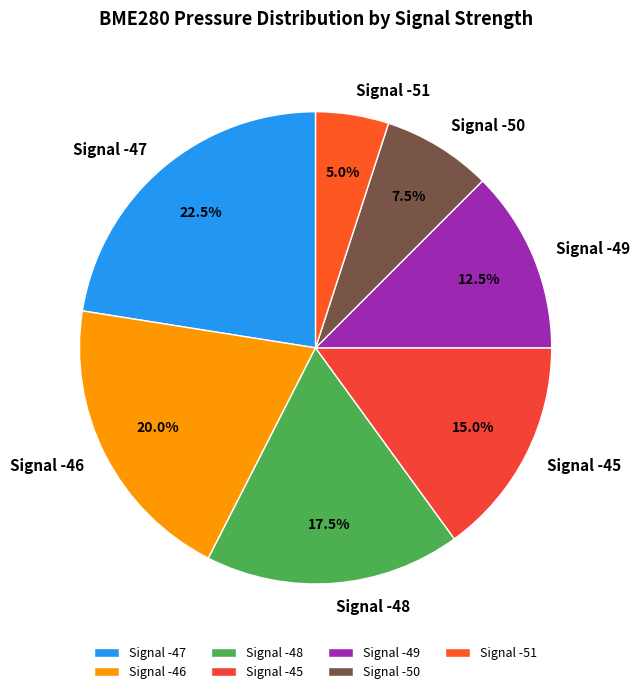

How many segments does this pie chart have?

7